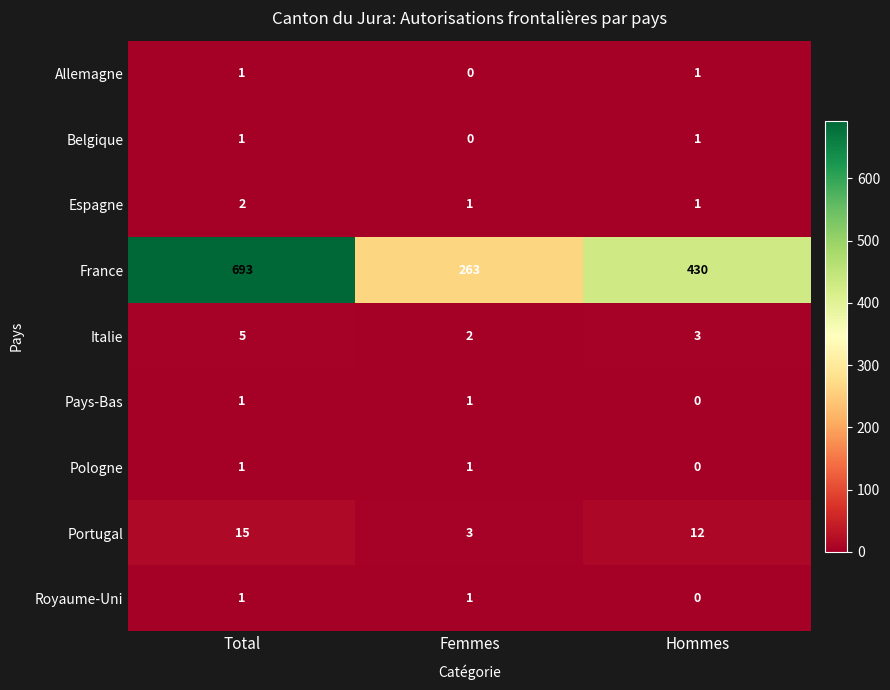

How many positive values does the Belgique series have?

2